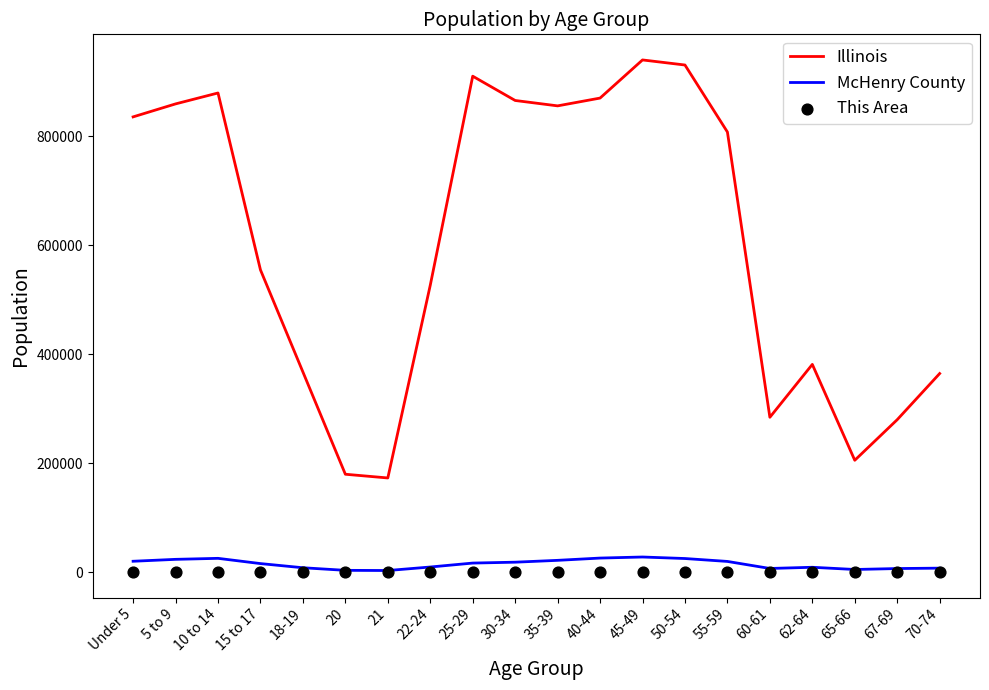

Which series has the largest total across all categories?

Illinois